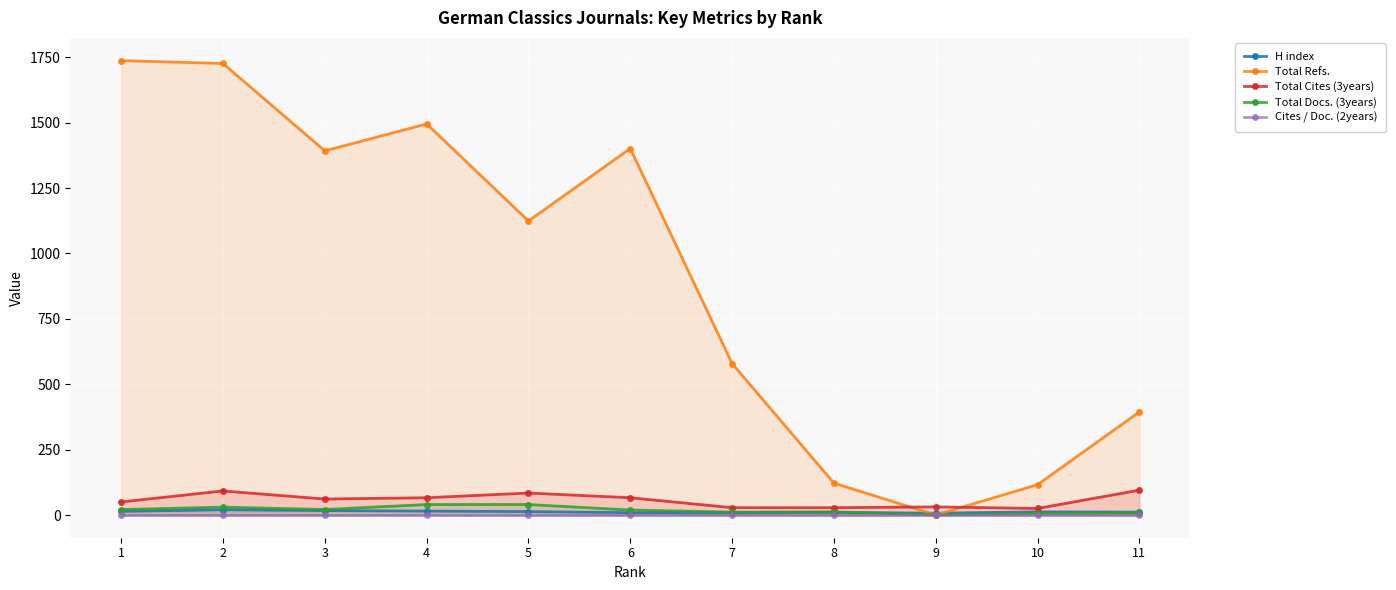

The value of Total Docs. (3years) at 10 is 6. True or false?

True